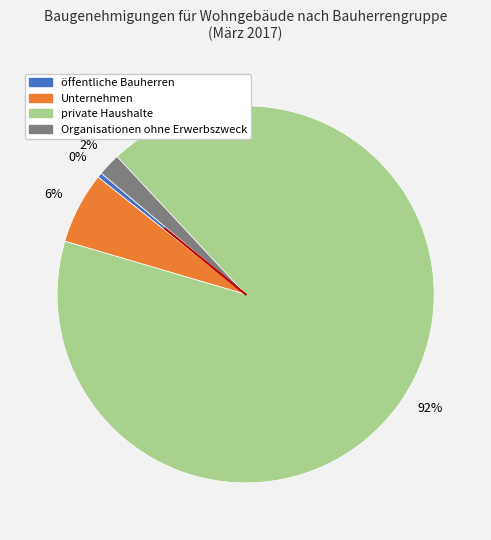

Between Organisationen ohne Erwerbszweck and private Haushalte, which is larger?

private Haushalte